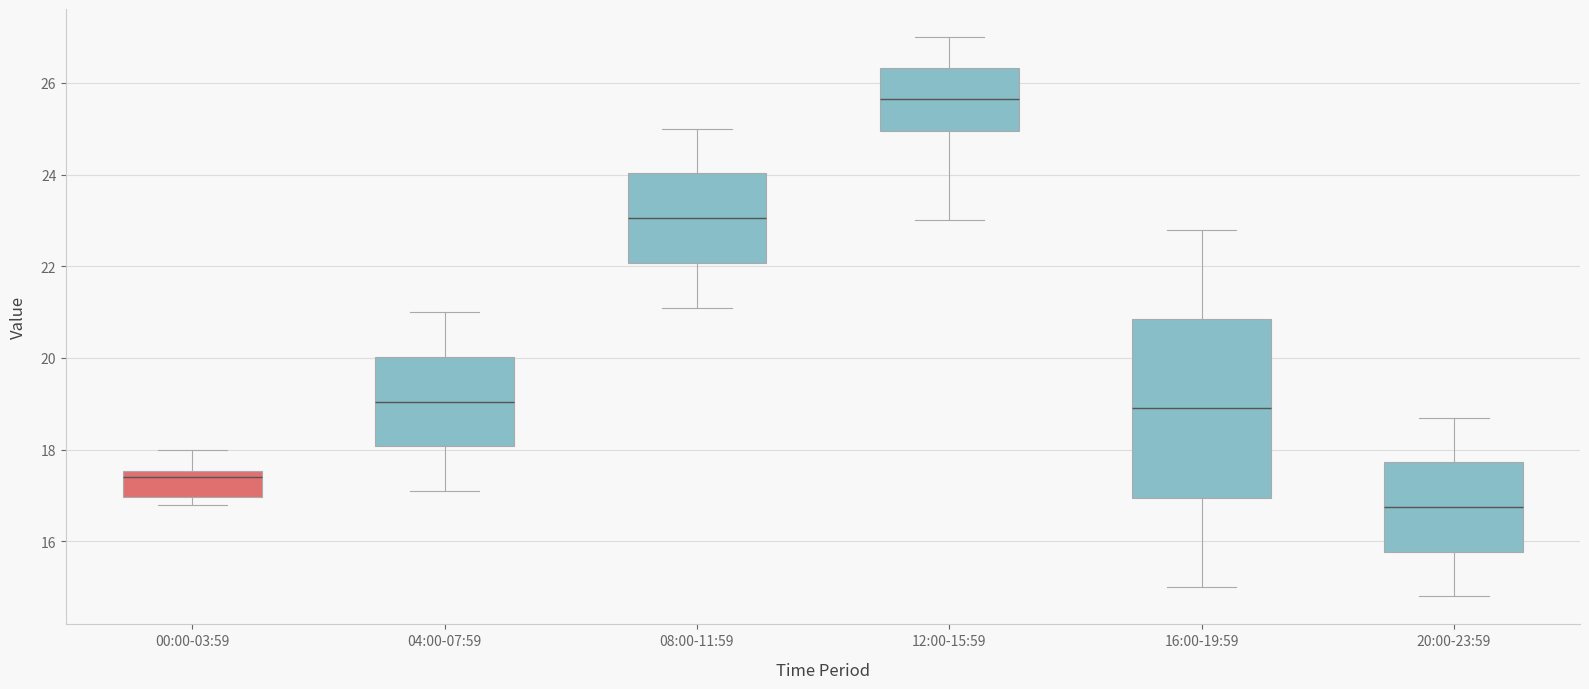

Which box's median line is the lowest?

20:00-23:59